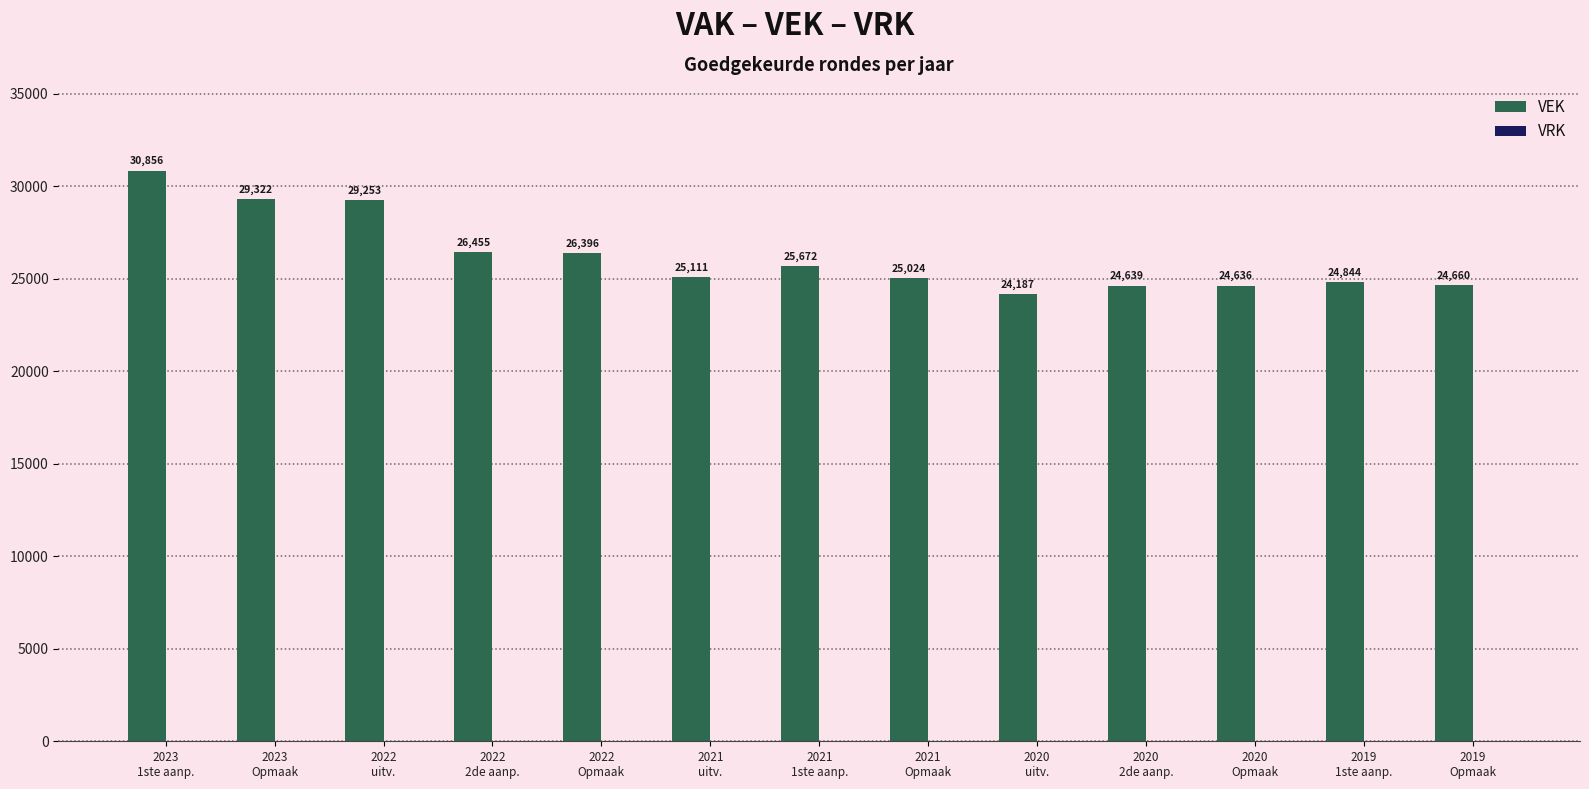

What is the average value?

26235